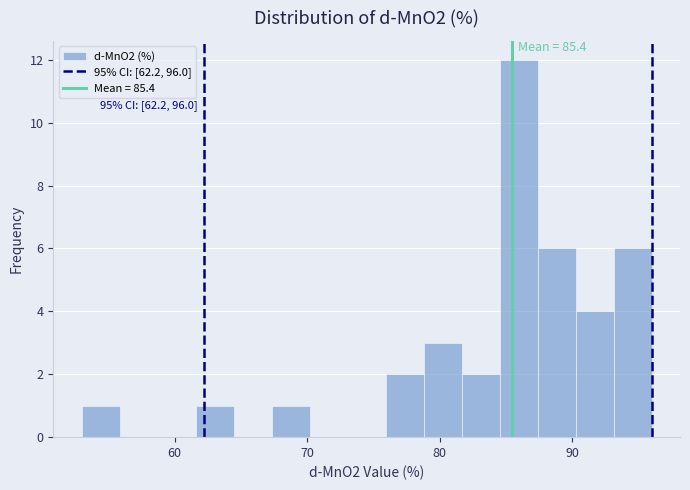

Read against the x-axis, roughly where is the centre of the tallest bar?

86